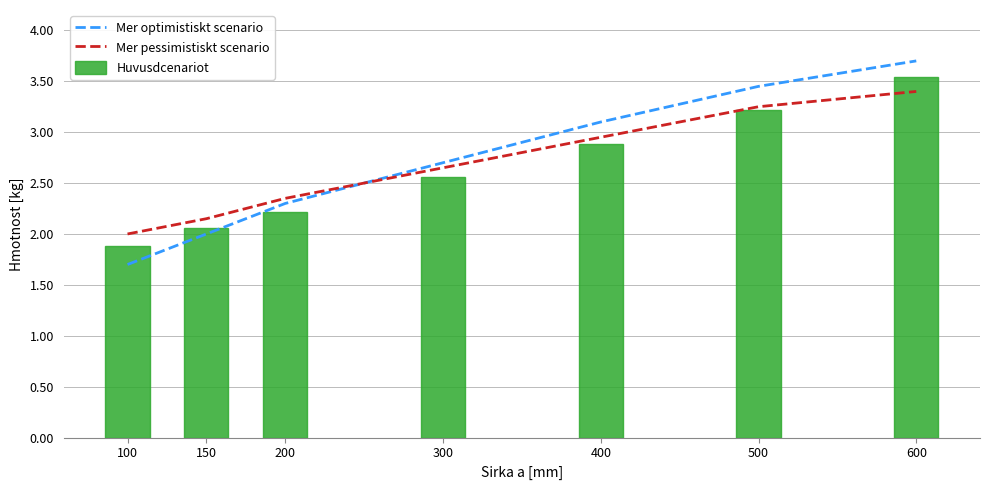

Between 150 and 400, which series saw the biggest shift?

Mer optimistiskt scenario